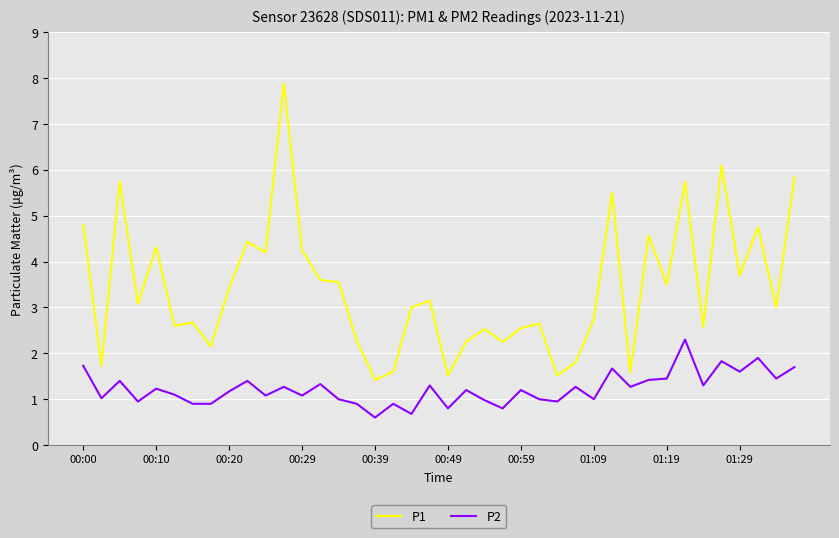

Which series has the largest total across all categories?

P1